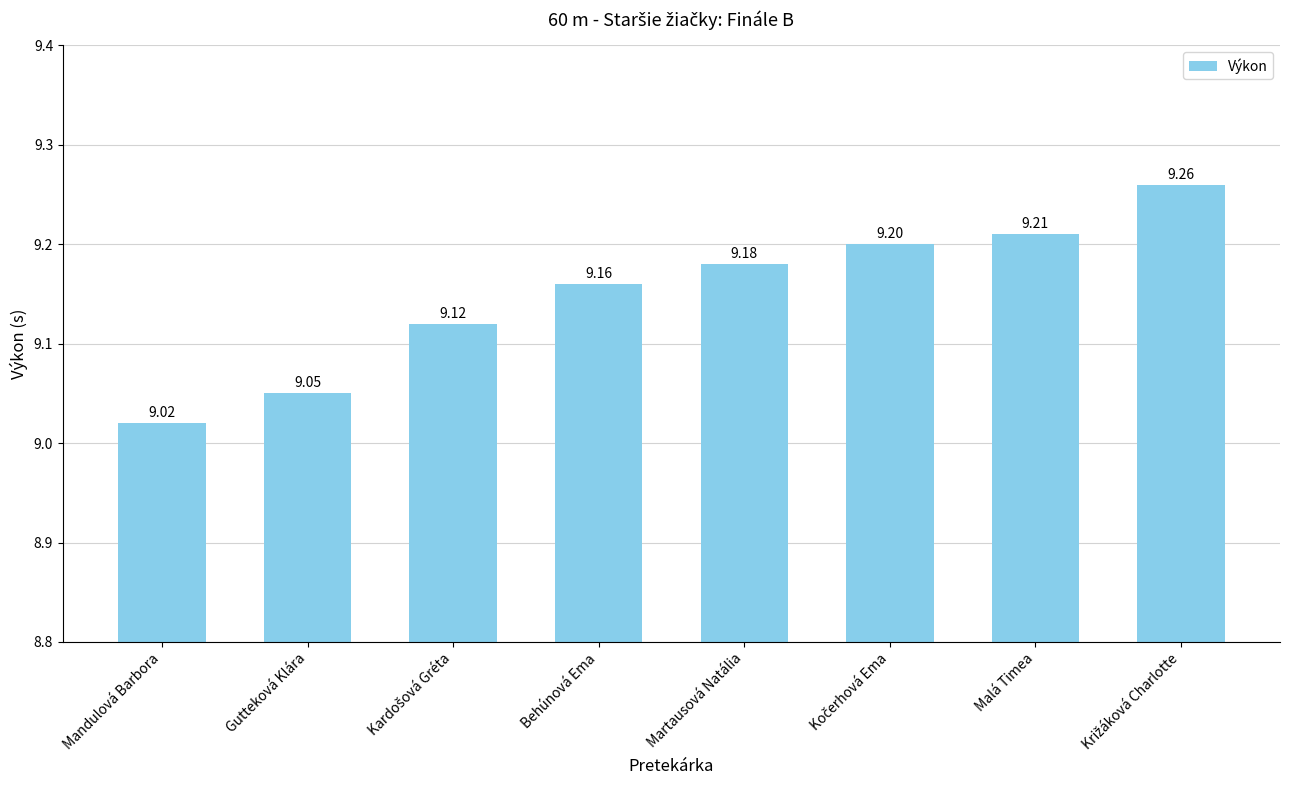

Between Mandulová Barbora and Behúnová Ema, which is larger?

Behúnová Ema